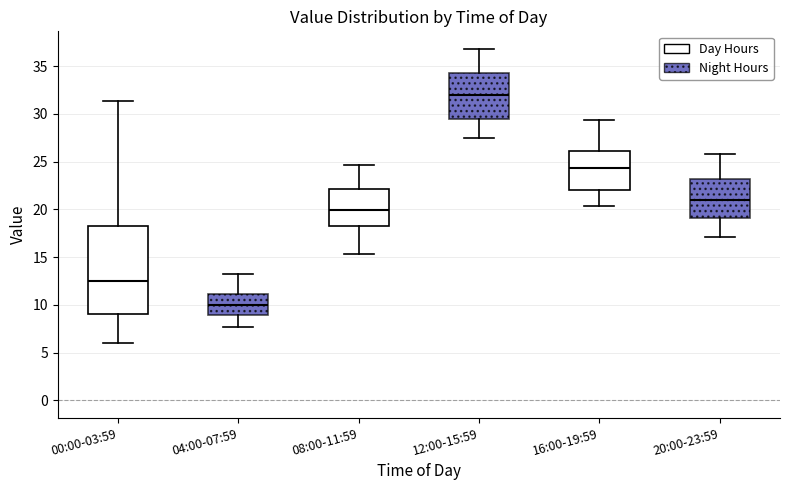

Where does the upper whisker of the box for 08:00-11:59 end on the y-axis? The values are not printed on the chart, so give them approximately, as read against the axis.

24.5